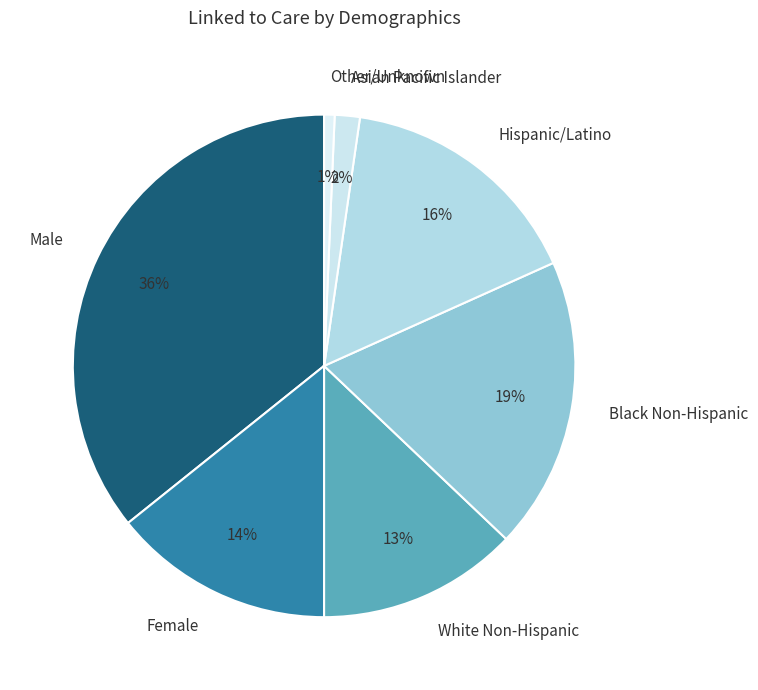

To the nearest percent, what is the average slice percentage?

14%